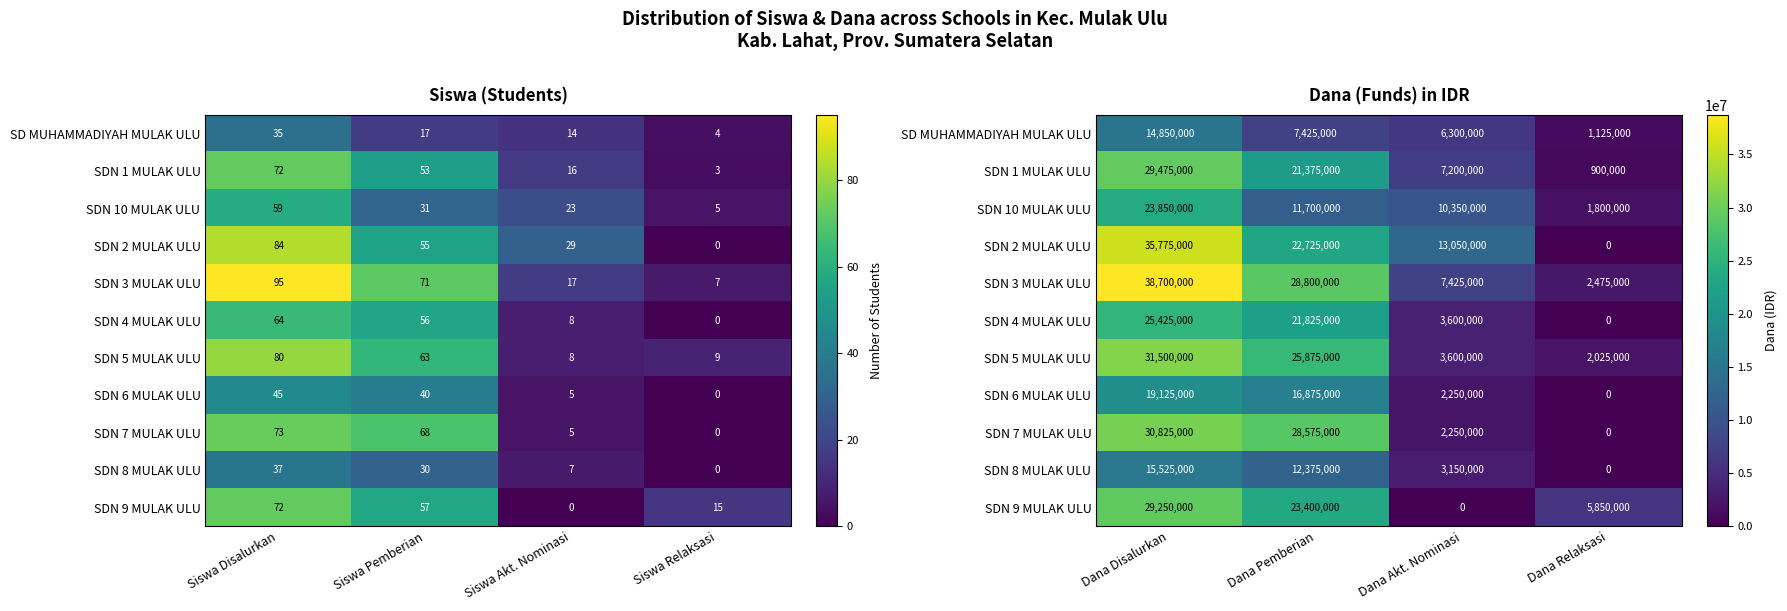

What is the difference between the second highest and minimum values in the SDN 3 MULAK ULU series?

26325000